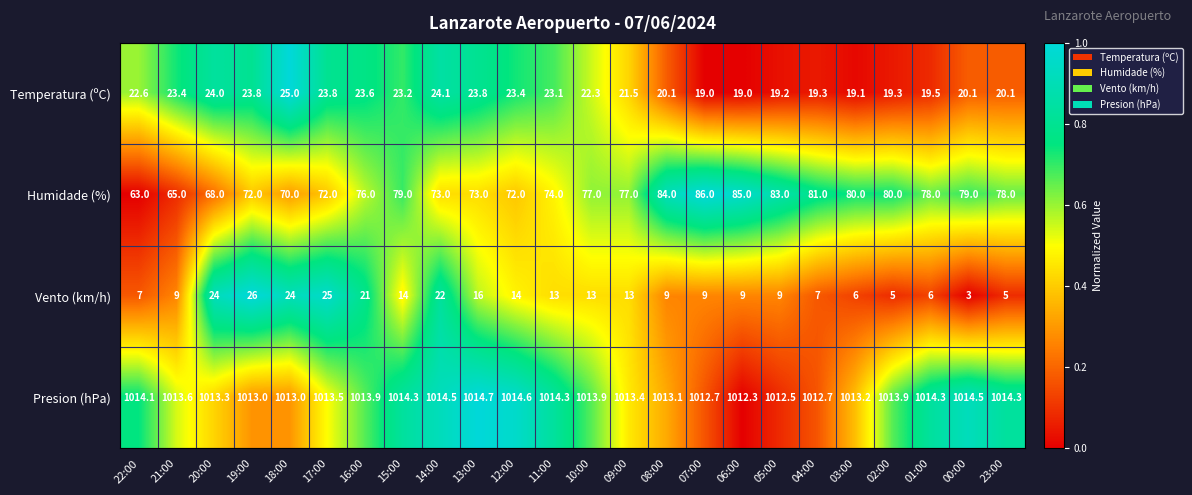

At which label does Vento (km/h) first exceed 13?

20:00